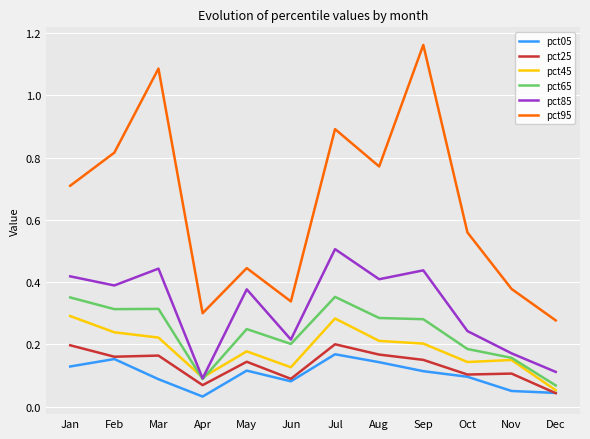

Which series has the largest total across all categories?

pct95